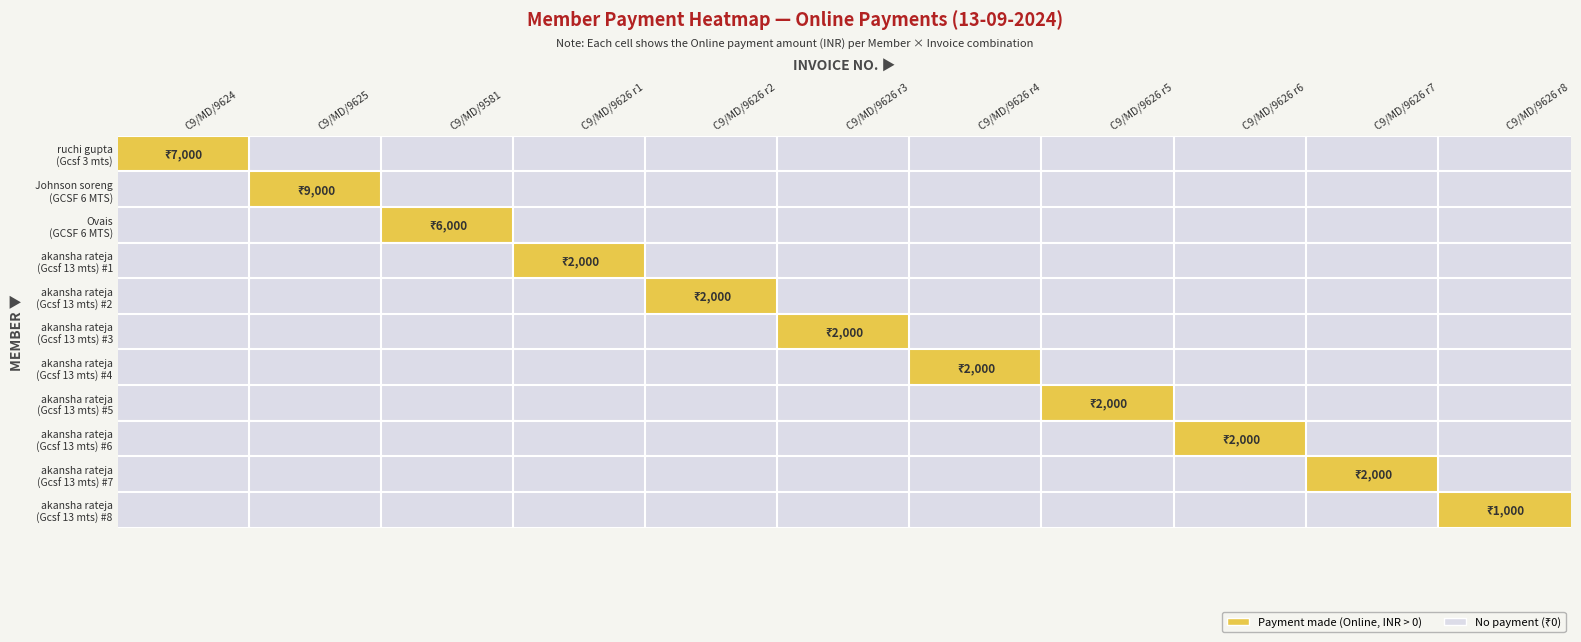

Reading right to left, list all the values displayed in this chart.

ruchi gupta: 0	0	0	0	0	0	0	0	0	0	7000
Johnson soreng: 0	0	0	0	0	0	0	0	0	9000	0
Ovais: 0	0	0	0	0	0	0	0	6000	0	0
akansha rateja r1: 0	0	0	0	0	0	0	2000	0	0	0
akansha rateja r2: 0	0	0	0	0	0	2000	0	0	0	0
akansha rateja r3: 0	0	0	0	0	2000	0	0	0	0	0
akansha rateja r4: 0	0	0	0	2000	0	0	0	0	0	0
akansha rateja r5: 0	0	0	2000	0	0	0	0	0	0	0
akansha rateja r6: 0	0	2000	0	0	0	0	0	0	0	0
akansha rateja r7: 0	2000	0	0	0	0	0	0	0	0	0
akansha rateja r8: 1000	0	0	0	0	0	0	0	0	0	0